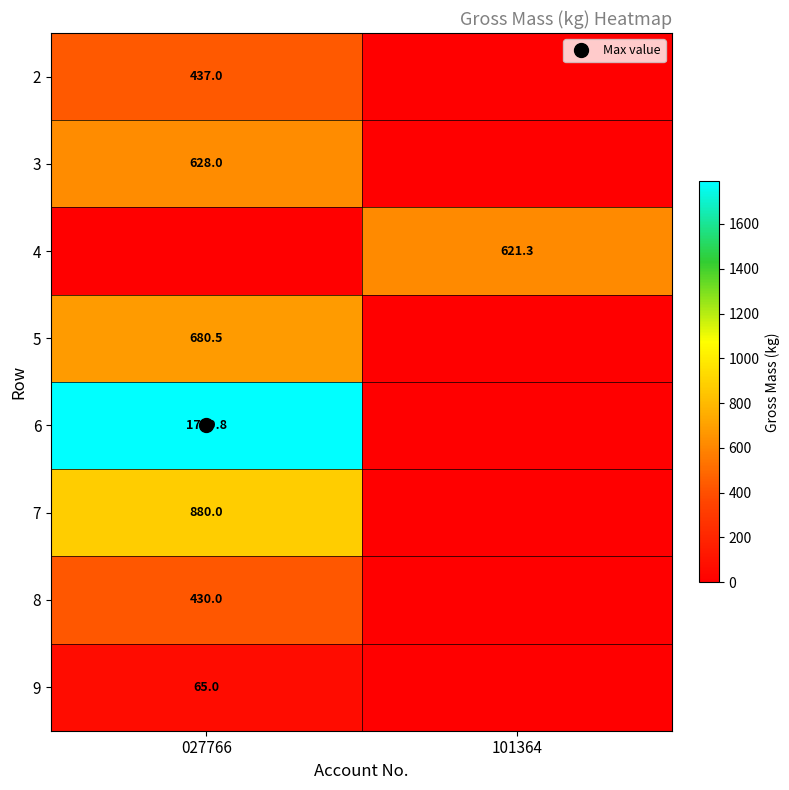

How many distinct data groups are displayed?

8